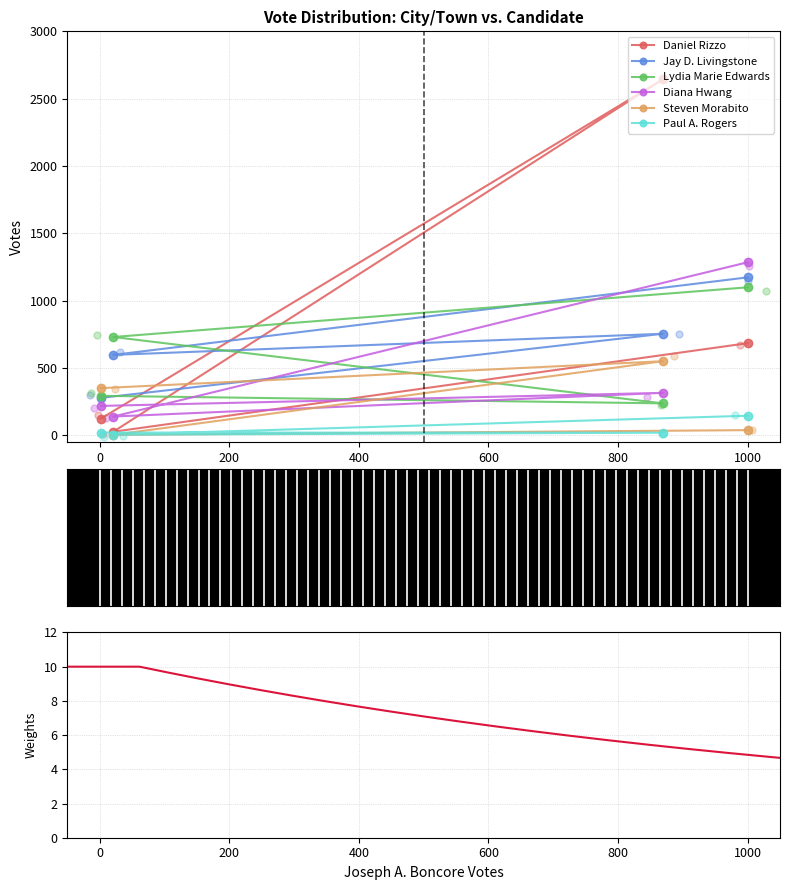

At how many categories does at least one series exceed 2485?

1